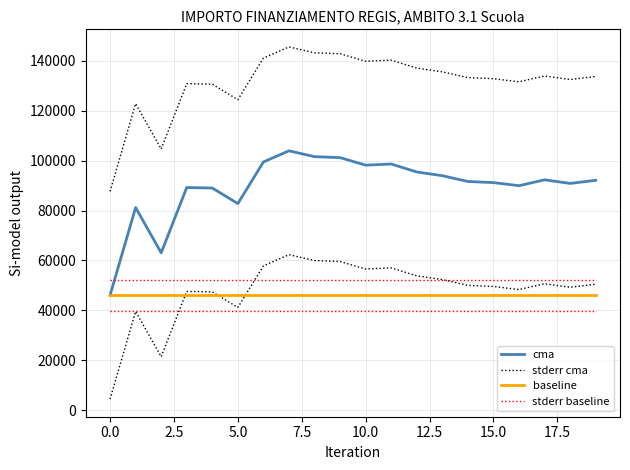

Which has a higher value, 14 or 13?

13